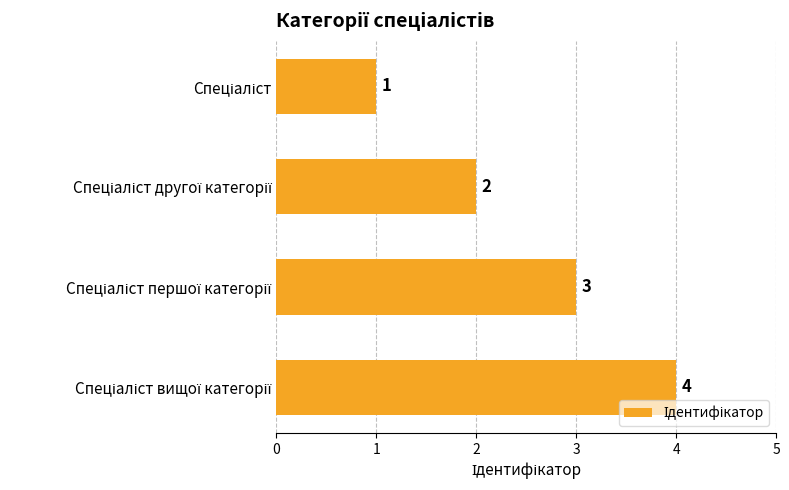

What is the greatest value displayed?

4